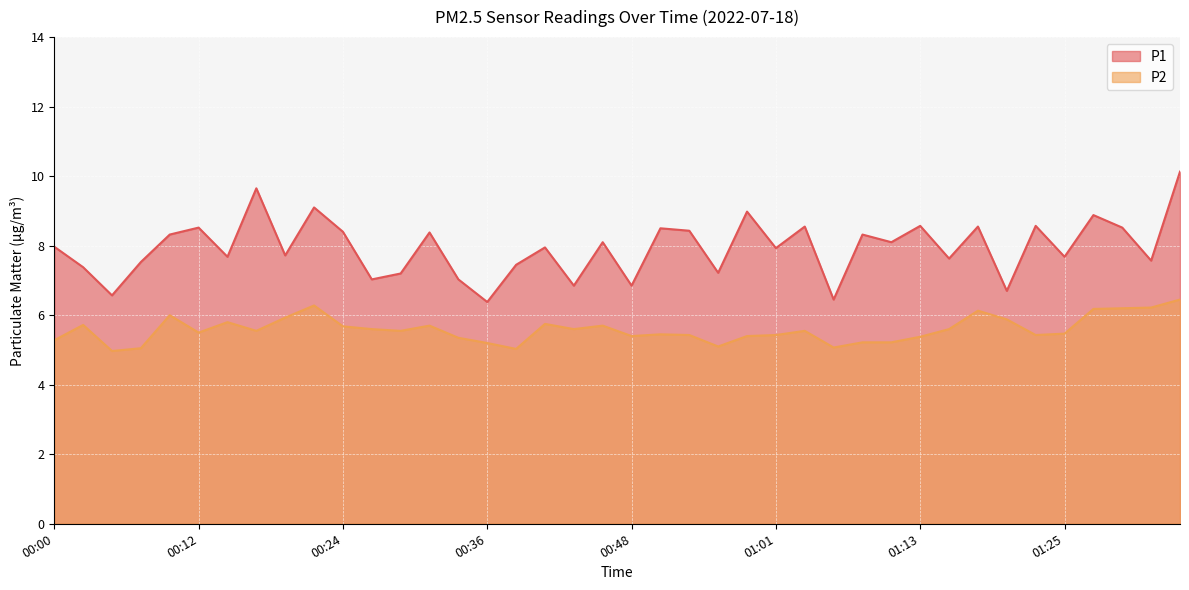

True or false: P1 and P2 intersect in this chart.

False